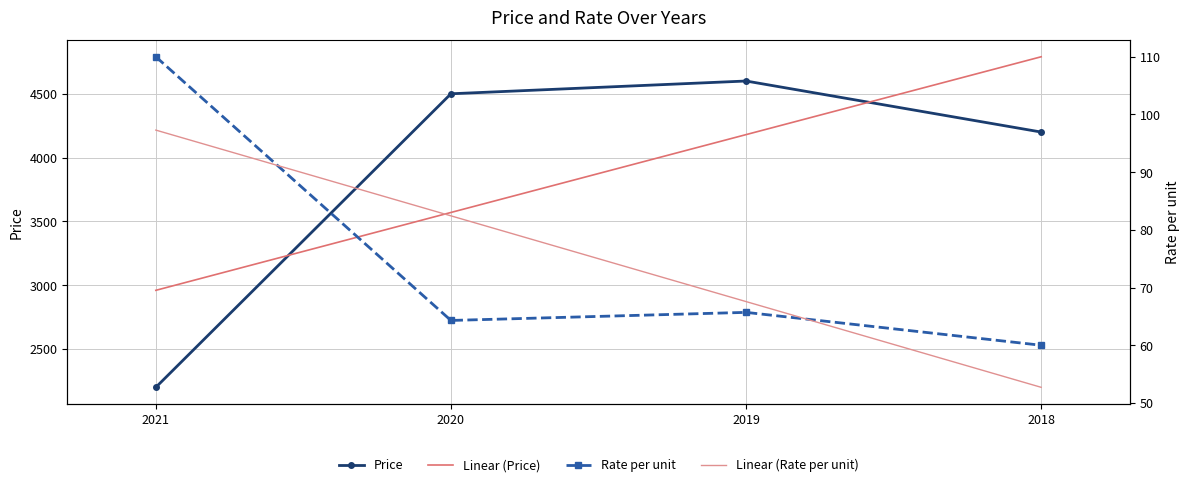

What is the difference between the maximum and minimum values in the Price series?

2400